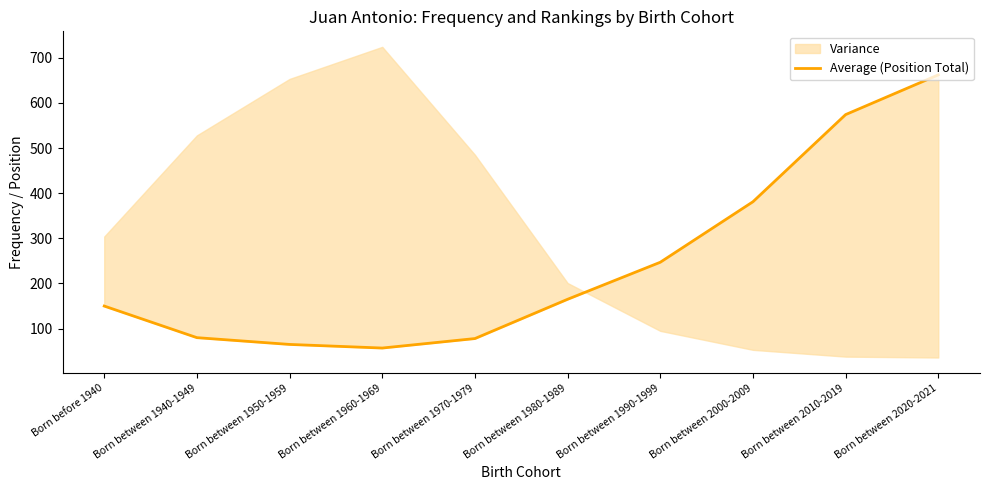

What is the average value?

246